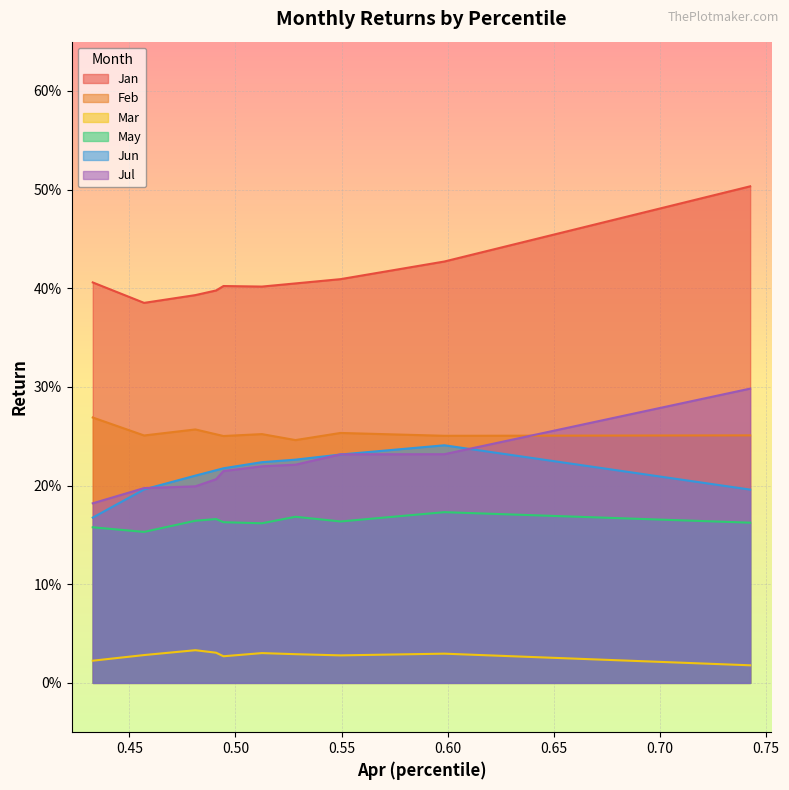

The value of Mar at pct45 is 0.0. True or false?

False